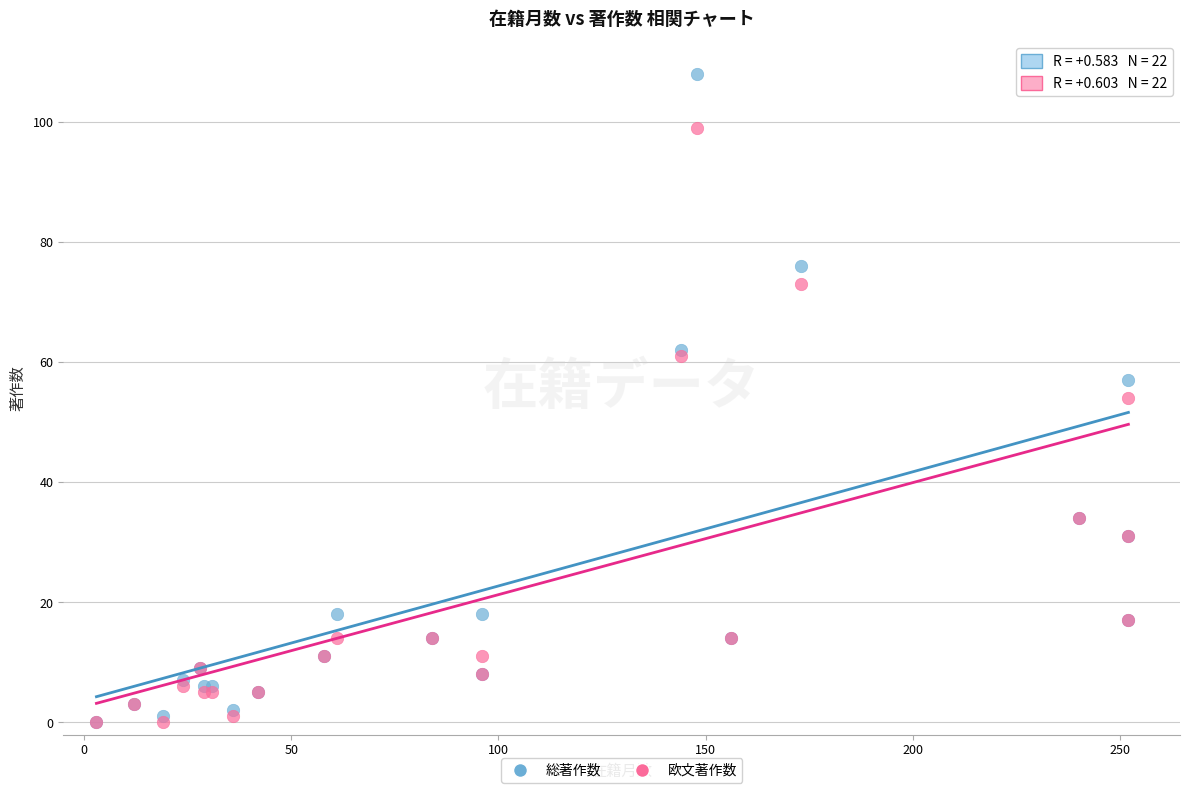

In the 欧文著作数 series, what Y value is closest to 49?

54